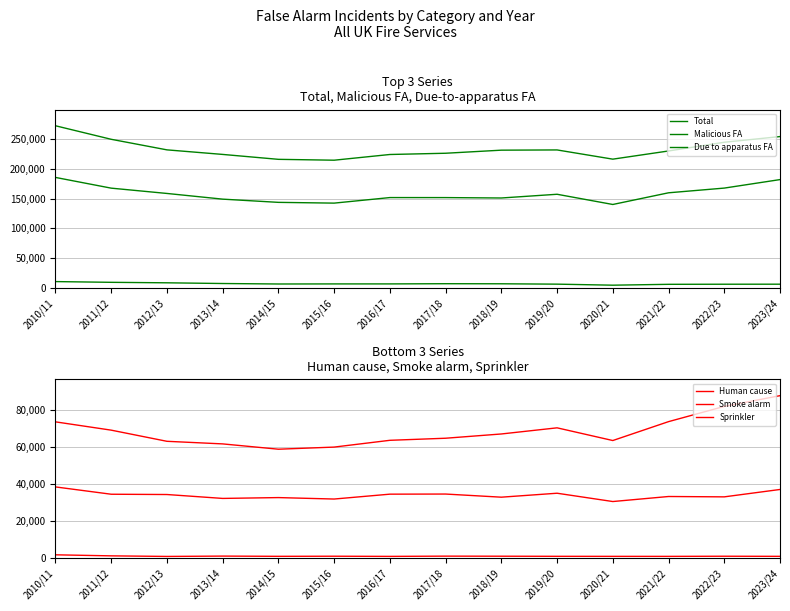

How many lines are shown in the chart?

6